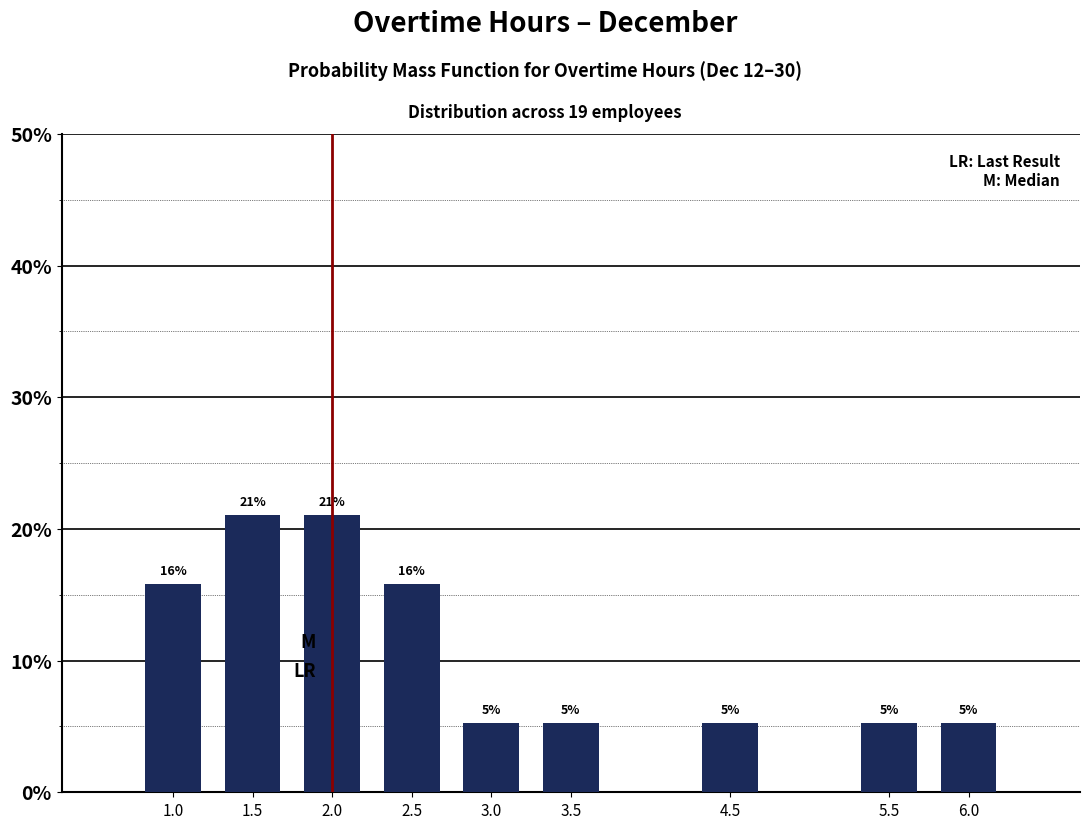

How many bars are there in total?

9